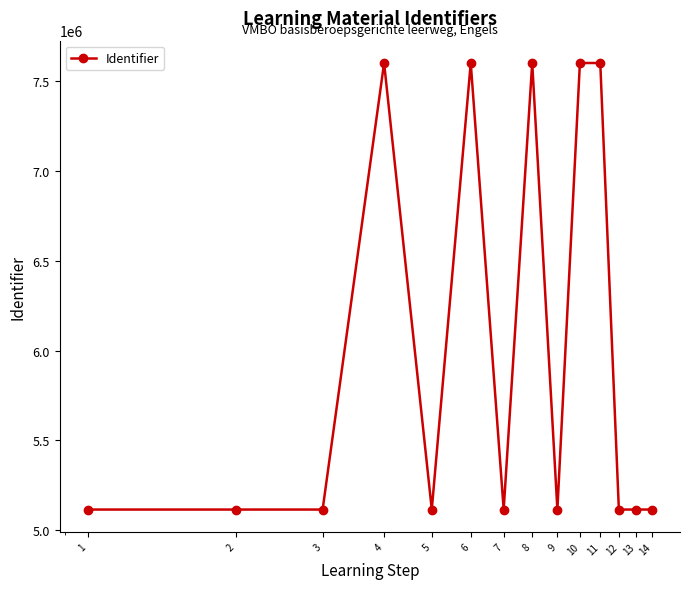

What is the value of the 12th point from the left?

5114737